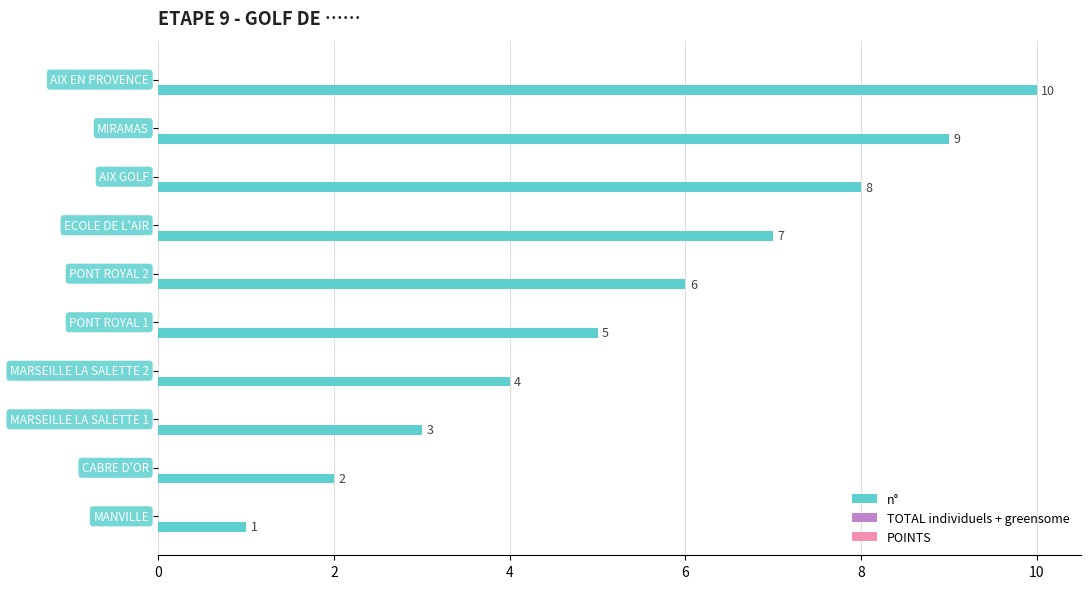

What is the maximum value shown in the chart?

10